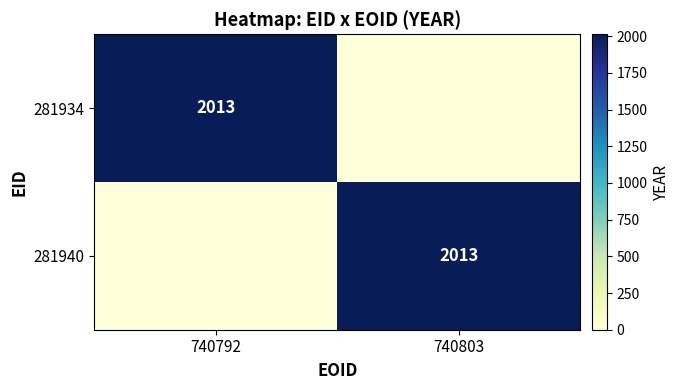

The value of 281934 at 740792 is 2013. True or false?

True